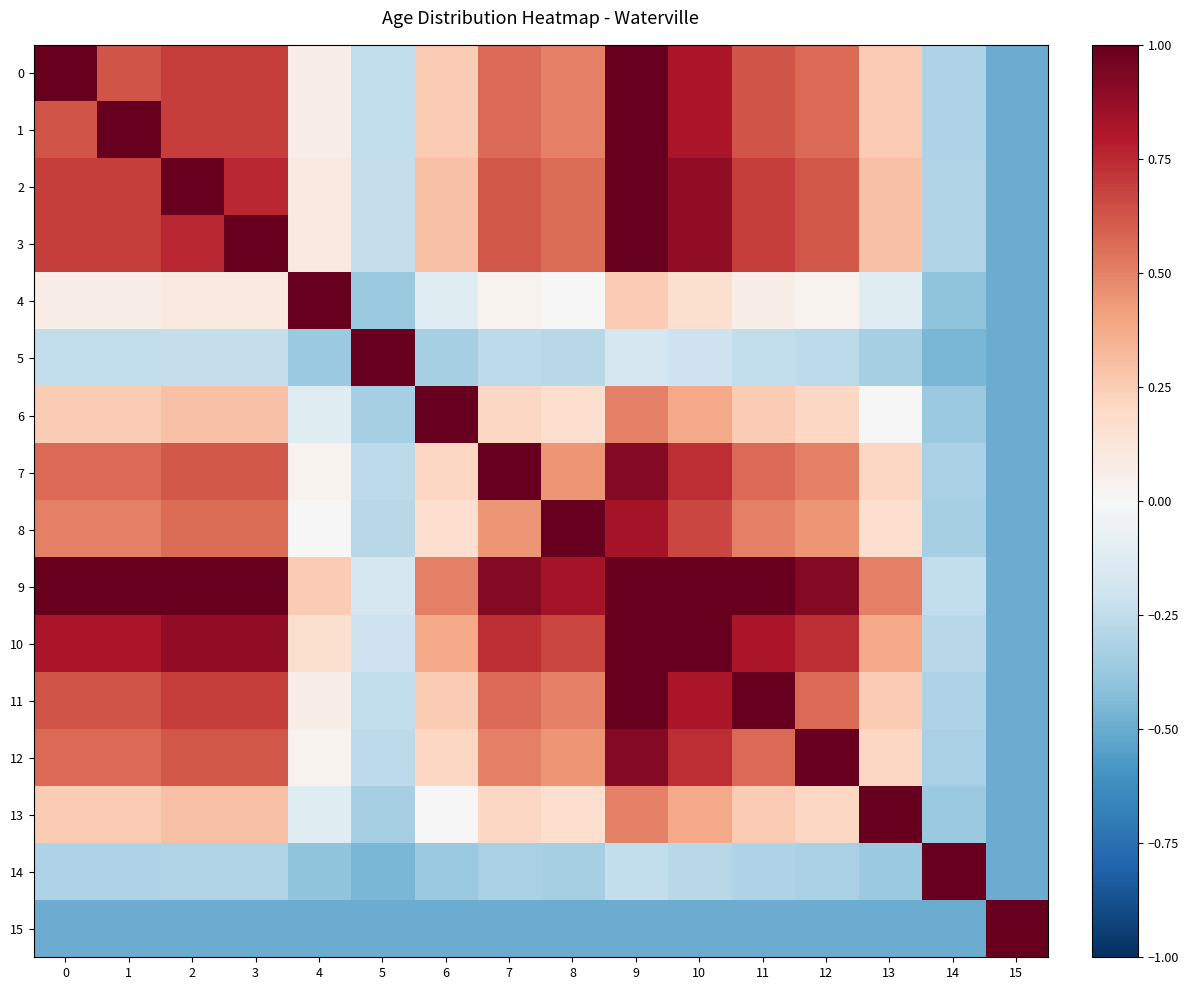

Reading left to right, transcribe all the data shown in this chart.

0: 0=1.0	1=0.6	2=0.7	3=0.7	4=0.1	5=-0.2	6=0.2	7=0.6	8=0.5	9=1.0	10=0.8	11=0.6	12=0.6	13=0.2	14=-0.3	15=-0.5
1: 0=0.6	1=1.0	2=0.7	3=0.7	4=0.1	5=-0.2	6=0.2	7=0.6	8=0.5	9=1.0	10=0.8	11=0.6	12=0.6	13=0.2	14=-0.3	15=-0.5
2: 0=0.7	1=0.7	2=1.0	3=0.8	4=0.1	5=-0.2	6=0.3	7=0.6	8=0.6	9=1.1	10=0.9	11=0.7	12=0.6	13=0.3	14=-0.3	15=-0.5
3: 0=0.7	1=0.7	2=0.8	3=1.0	4=0.1	5=-0.2	6=0.3	7=0.6	8=0.6	9=1.1	10=0.9	11=0.7	12=0.6	13=0.3	14=-0.3	15=-0.5
4: 0=0.1	1=0.1	2=0.1	3=0.1	4=1.0	5=-0.4	6=-0.1	7=0.0	8=0.0	9=0.2	10=0.2	11=0.1	12=0.0	13=-0.1	14=-0.4	15=-0.5
5: 0=-0.2	1=-0.2	2=-0.2	3=-0.2	4=-0.4	5=1.0	6=-0.3	7=-0.3	8=-0.3	9=-0.2	10=-0.2	11=-0.2	12=-0.3	13=-0.3	14=-0.5	15=-0.5
6: 0=0.2	1=0.2	2=0.3	3=0.3	4=-0.1	5=-0.3	6=1.0	7=0.2	8=0.2	9=0.5	10=0.4	11=0.2	12=0.2	13=0.0	14=-0.4	15=-0.5
7: 0=0.6	1=0.6	2=0.6	3=0.6	4=0.0	5=-0.3	6=0.2	7=1.0	8=0.4	9=0.9	10=0.7	11=0.6	12=0.5	13=0.2	14=-0.3	15=-0.5
8: 0=0.5	1=0.5	2=0.6	3=0.6	4=0.0	5=-0.3	6=0.2	7=0.4	8=1.0	9=0.8	10=0.7	11=0.5	12=0.4	13=0.2	14=-0.3	15=-0.5
9: 0=1.0	1=1.0	2=1.1	3=1.1	4=0.2	5=-0.2	6=0.5	7=0.9	8=0.8	9=1.0	10=1.2	11=1.0	12=0.9	13=0.5	14=-0.2	15=-0.5
10: 0=0.8	1=0.8	2=0.9	3=0.9	4=0.2	5=-0.2	6=0.4	7=0.7	8=0.7	9=1.2	10=1.0	11=0.8	12=0.7	13=0.4	14=-0.3	15=-0.5
11: 0=0.6	1=0.6	2=0.7	3=0.7	4=0.1	5=-0.2	6=0.2	7=0.6	8=0.5	9=1.0	10=0.8	11=1.0	12=0.6	13=0.2	14=-0.3	15=-0.5
12: 0=0.6	1=0.6	2=0.6	3=0.6	4=0.0	5=-0.3	6=0.2	7=0.5	8=0.4	9=0.9	10=0.7	11=0.6	12=1.0	13=0.2	14=-0.3	15=-0.5
13: 0=0.2	1=0.2	2=0.3	3=0.3	4=-0.1	5=-0.3	6=0.0	7=0.2	8=0.2	9=0.5	10=0.4	11=0.2	12=0.2	13=1.0	14=-0.4	15=-0.5
14: 0=-0.3	1=-0.3	2=-0.3	3=-0.3	4=-0.4	5=-0.5	6=-0.4	7=-0.3	8=-0.3	9=-0.2	10=-0.3	11=-0.3	12=-0.3	13=-0.4	14=1.0	15=-0.5
15: 0=-0.5	1=-0.5	2=-0.5	3=-0.5	4=-0.5	5=-0.5	6=-0.5	7=-0.5	8=-0.5	9=-0.5	10=-0.5	11=-0.5	12=-0.5	13=-0.5	14=-0.5	15=1.0